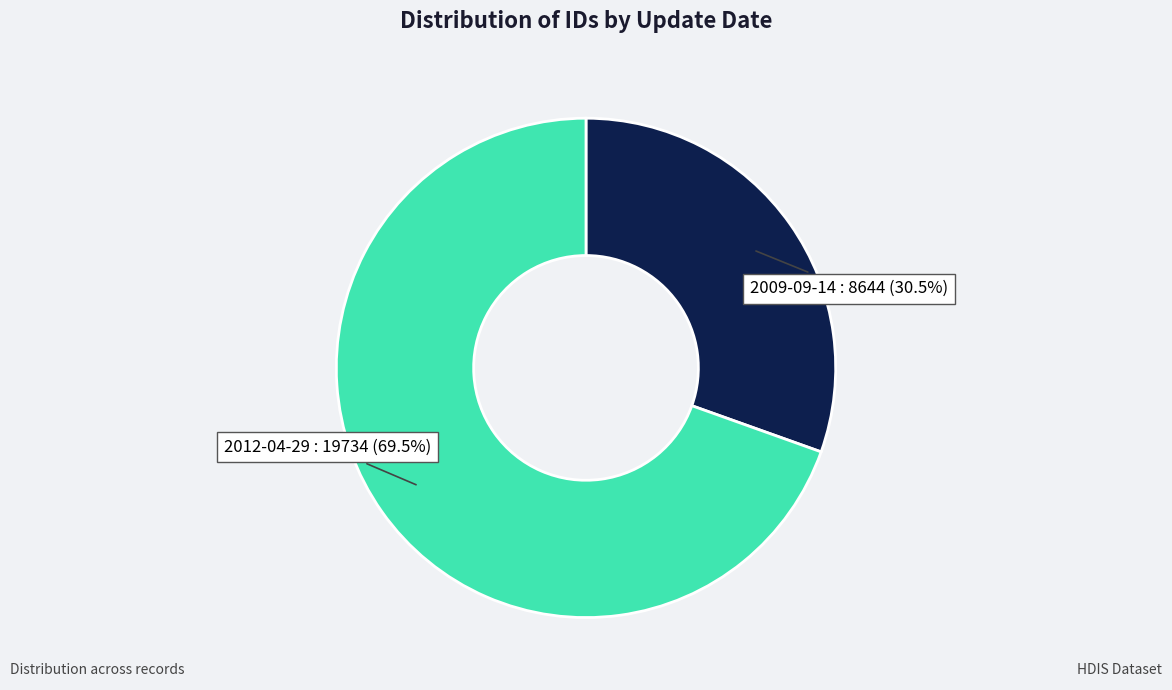

To the nearest percent, what is the average slice percentage?

50%